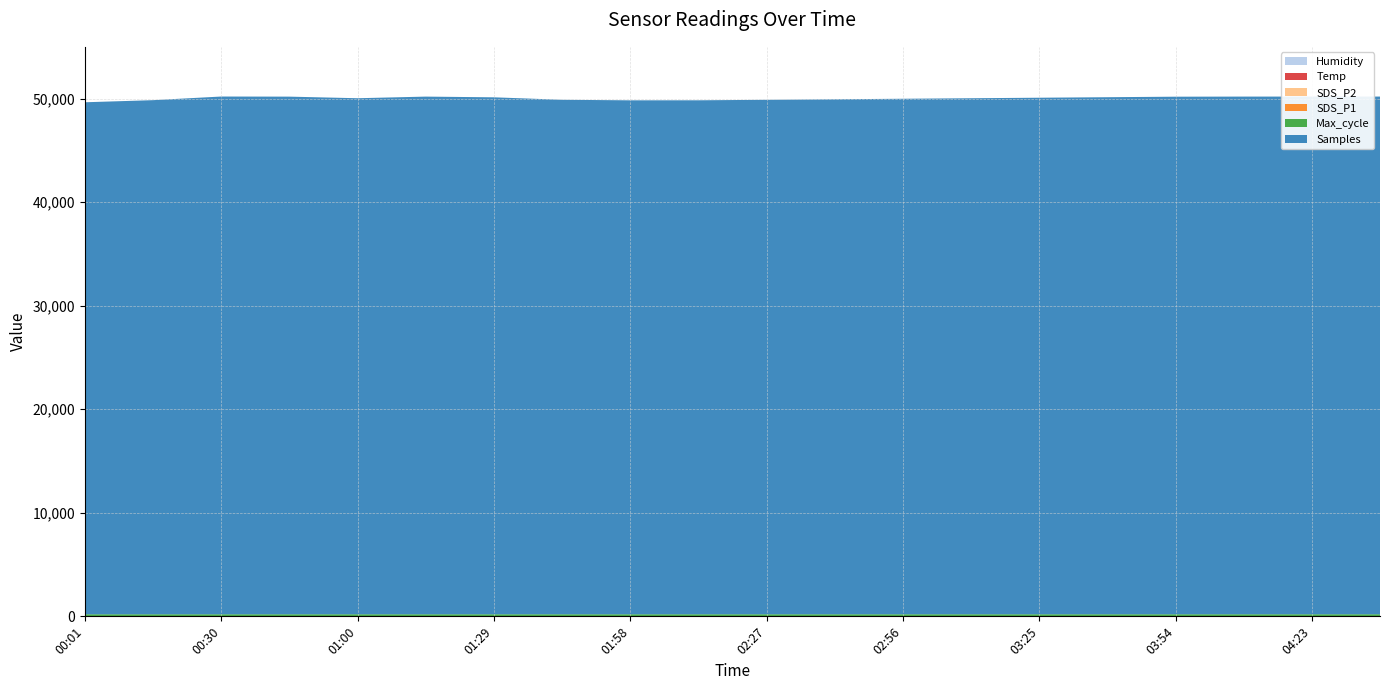

Does the chart have visible grid lines?

Yes